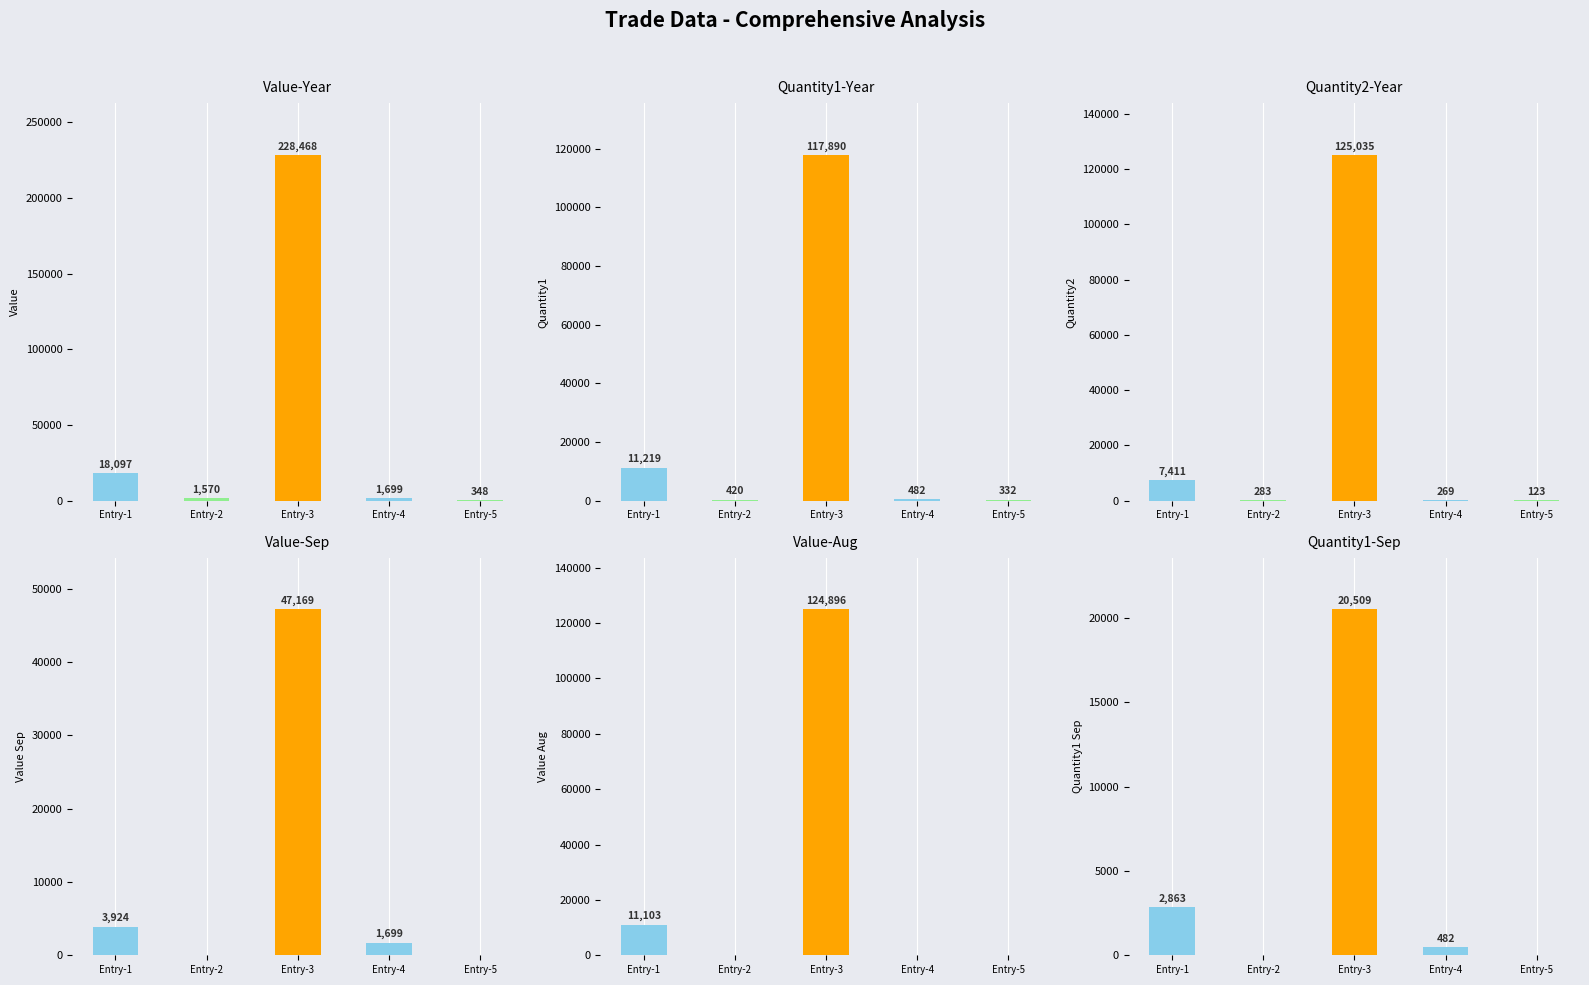

What is the spread (max minus min) of values at Entry-3?

207959